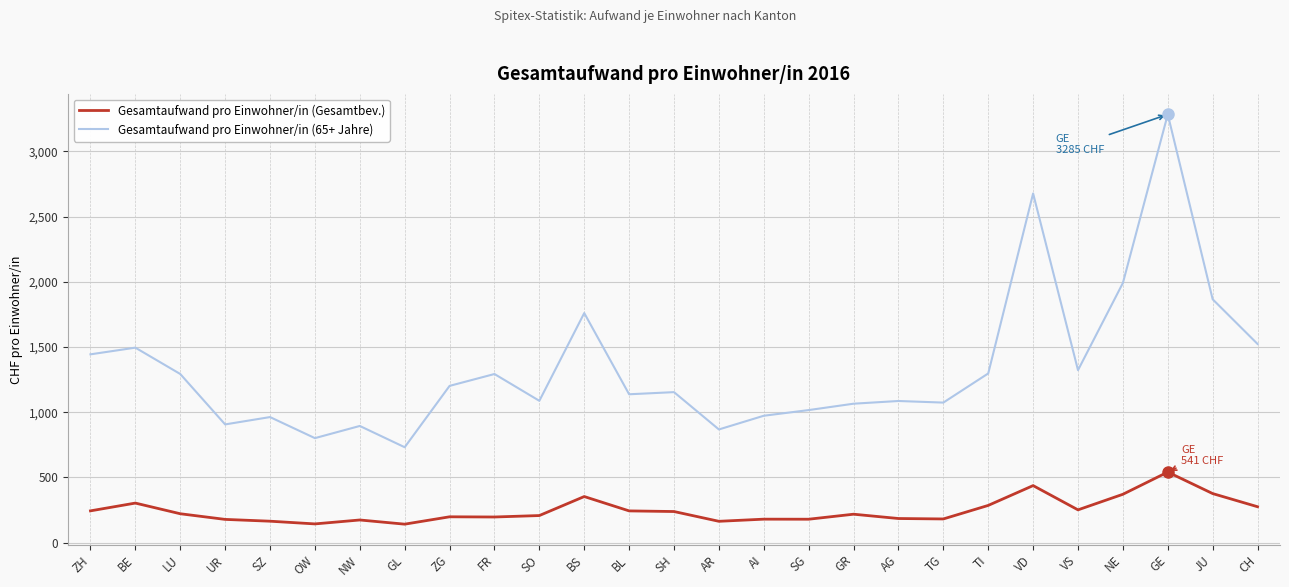

What is the difference between the maximum and minimum values in the Gesamtaufwand pro Einwohner/in (Gesamtbev.) series?

399.4